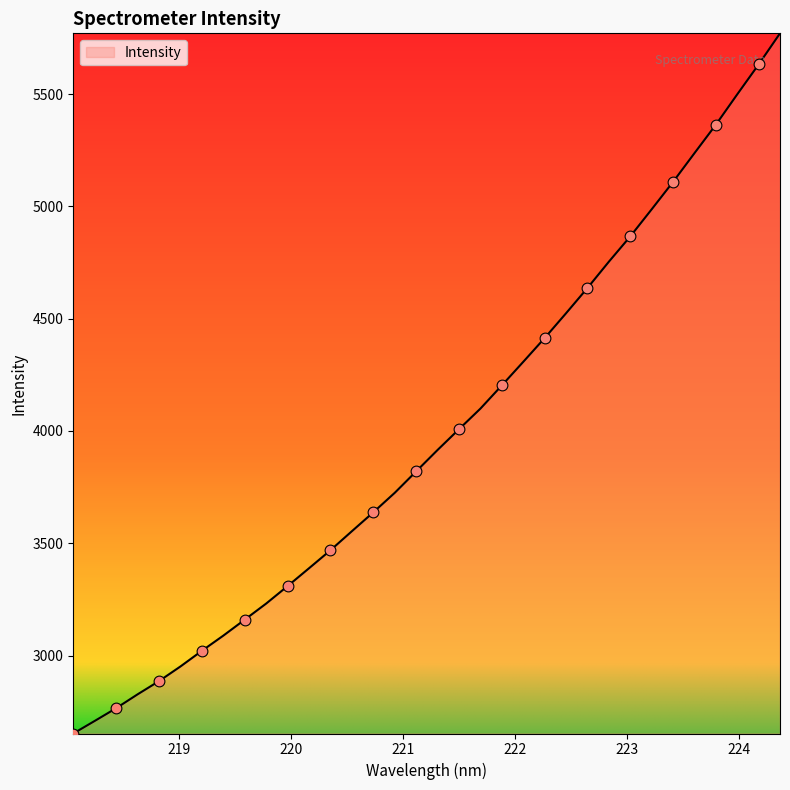

What is the greatest value displayed?

5770.7